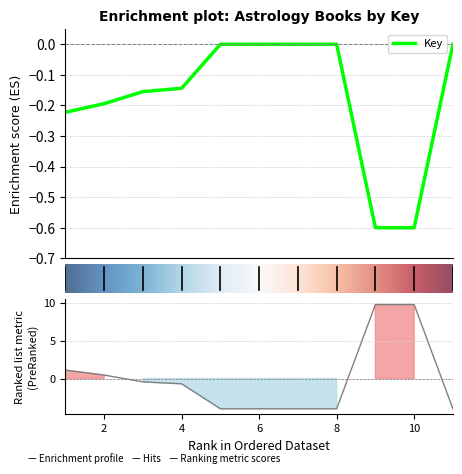

Between 3 and 7, which is larger?

7